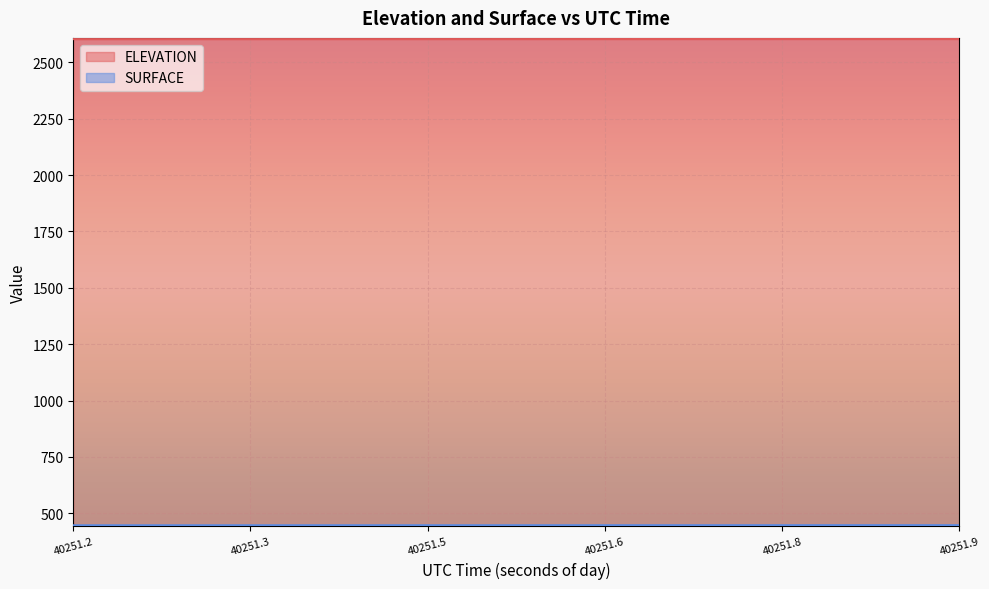

What are all the series names shown in the legend?

ELEVATION, SURFACE